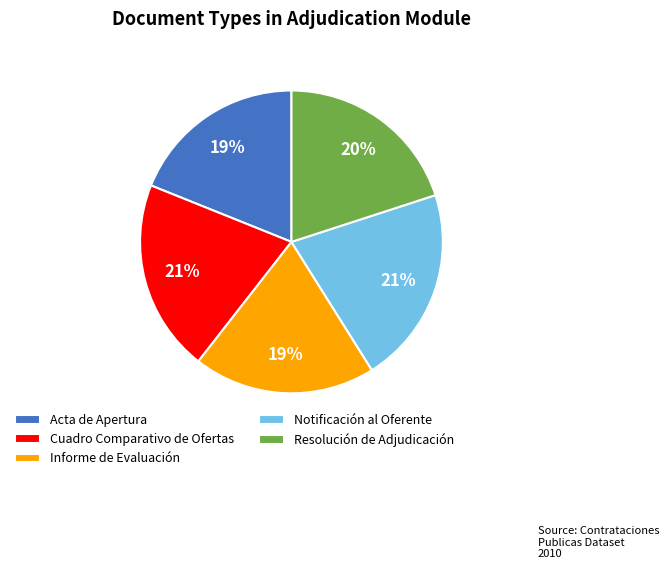

To the nearest percent, what is the difference between the largest and smallest slice percentages?

2%